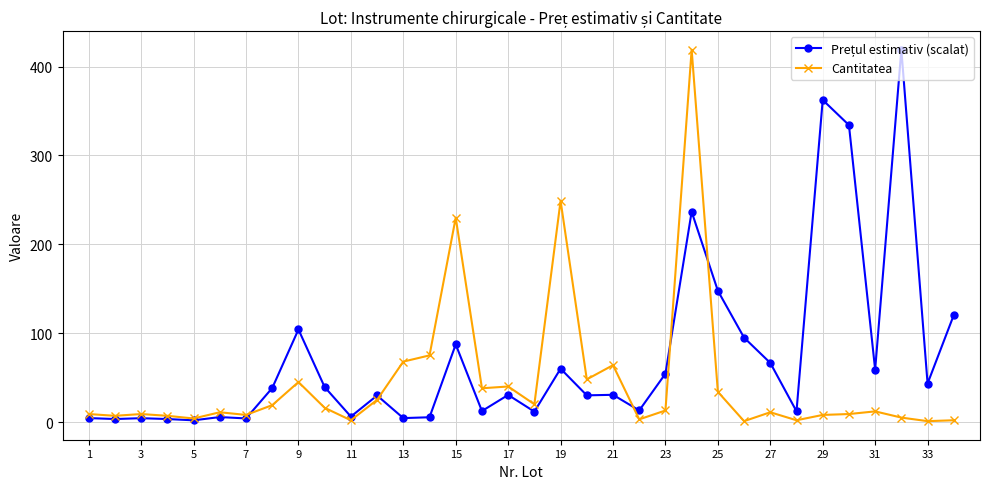

What is the value of the Cantitatea point at the 20th from the left?

48.0